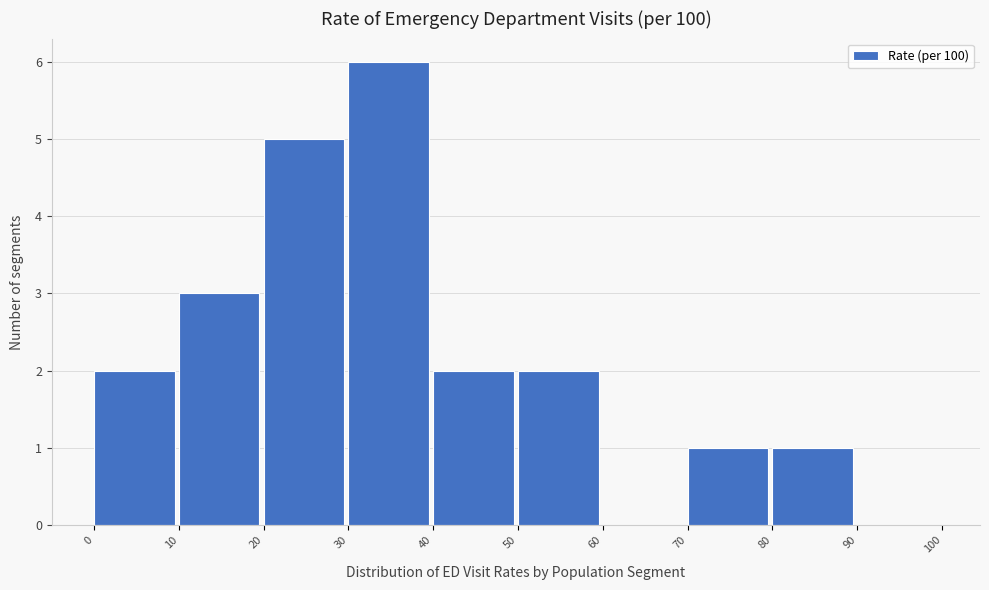

Reading left to right, list every bar in this chart as the range it spans on the x-axis followed by its height. The values are not printed on the chart, so give them approximately, as read against the axis.

0 to 10: 2
10 to 20: 3
20 to 30: 5
30 to 40: 6
40 to 50: 2
50 to 60: 2
60 to 70: 0
70 to 80: 1
80 to 90: 1
90 to 100: 0